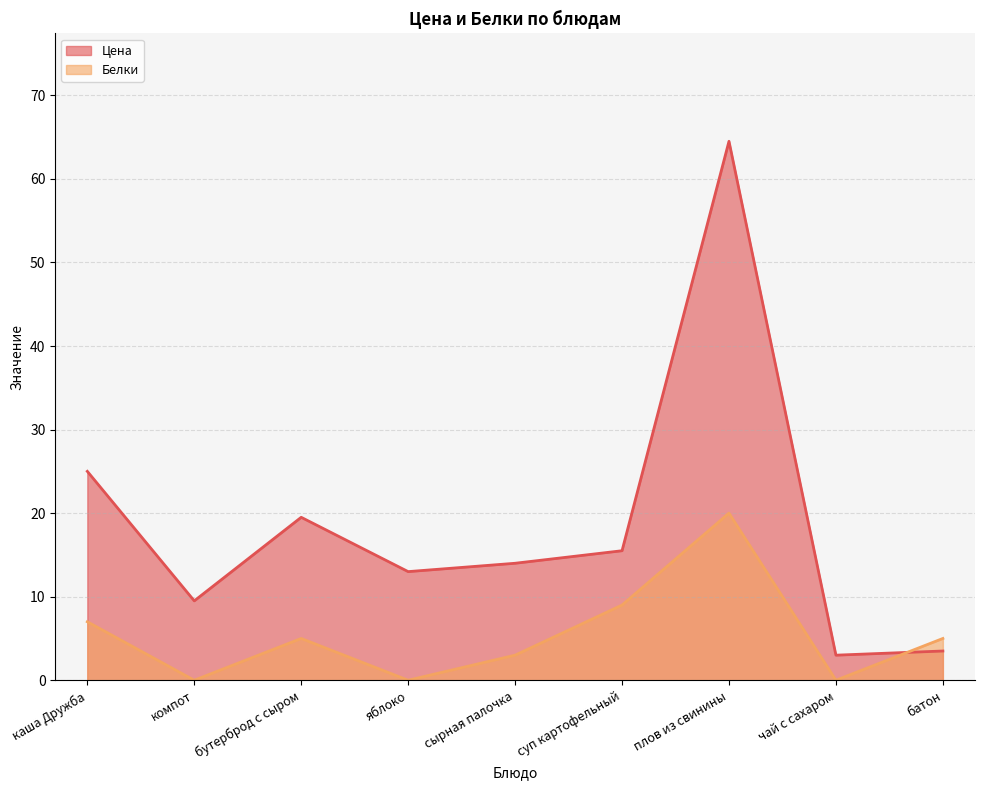

Rank the series by their average value, from lowest to highest.

Белки, Цена